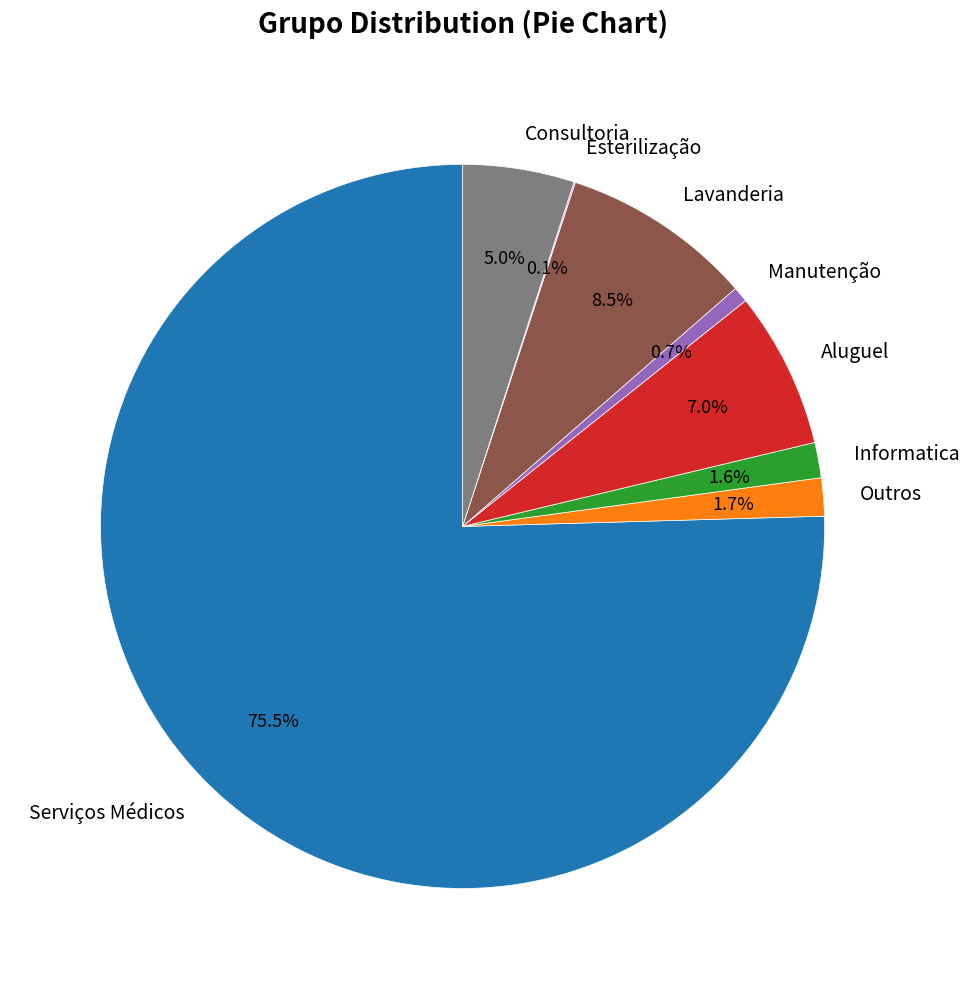

Is the sum of Aluguel and Lavanderia greater than half?

No